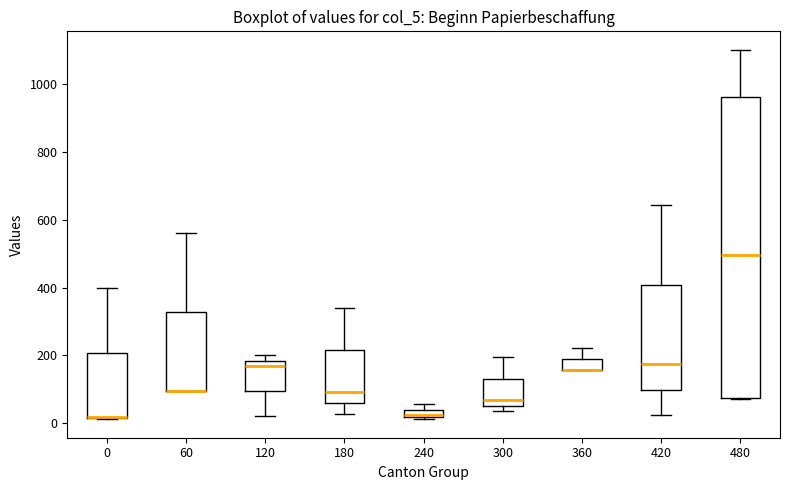

Which box is the tallest, from its lower edge to its upper edge?

480